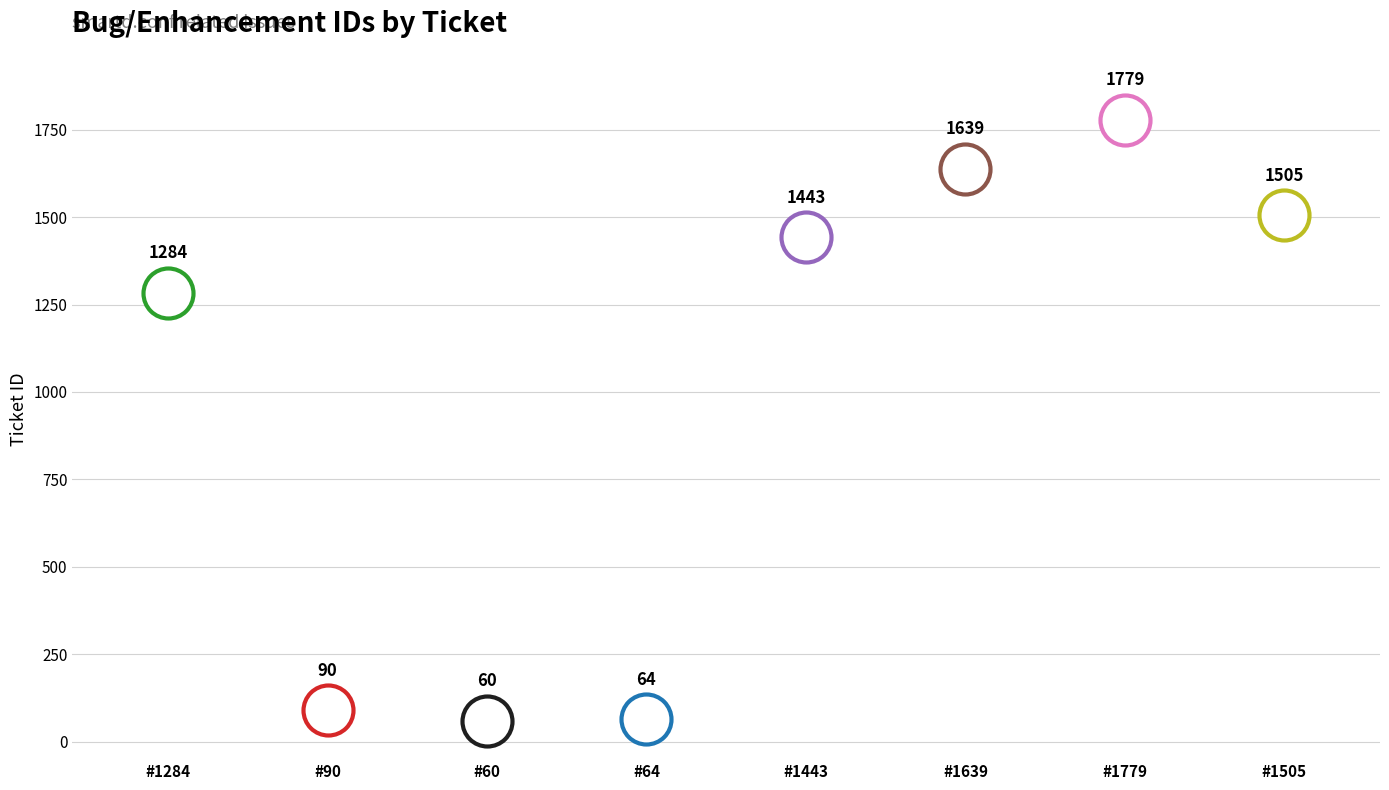

The chart shows a value of 501 at #1505. True or false?

False